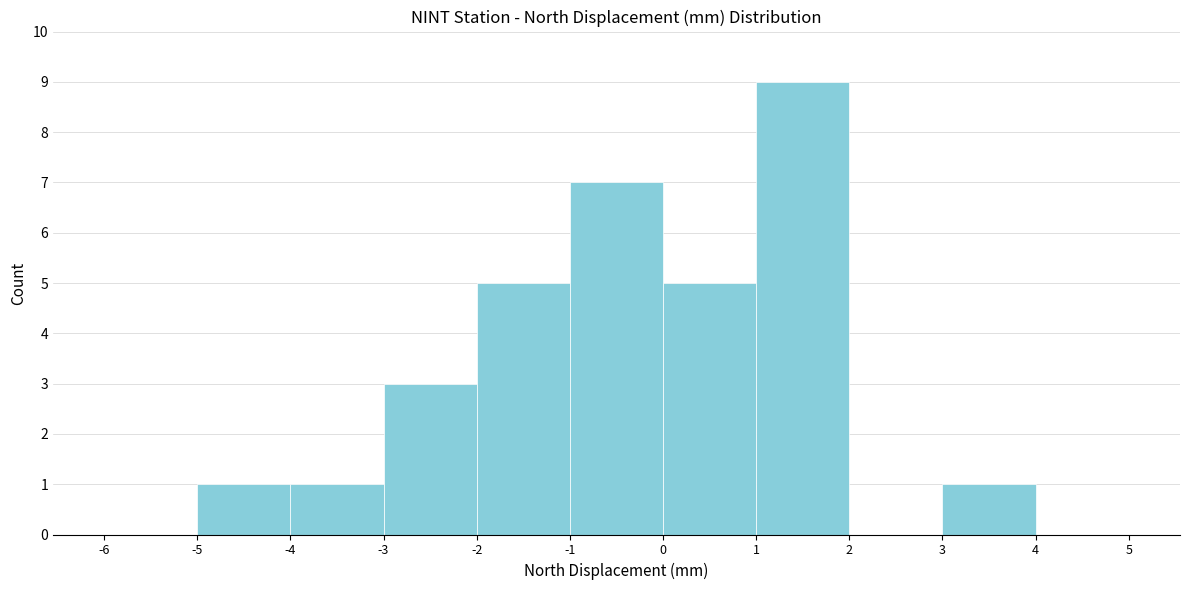

Reading left to right, list every bar in this chart as the range it spans on the x-axis followed by its height. The values are not printed on the chart, so give them approximately, as read against the axis.

-6 to -5: 0
-5 to -4: 1
-4 to -3: 1
-3 to -2: 3
-2 to -1: 5
-1 to 0: 7
0 to 1: 5
1 to 2: 9
2 to 3: 0
3 to 4: 1
4 to 5: 0